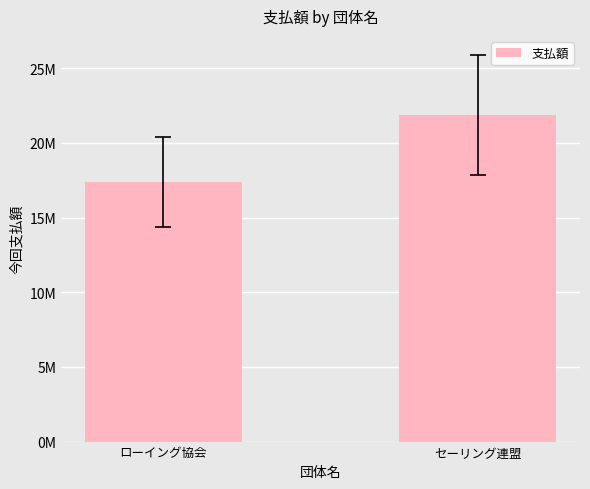

Does the chart contain any negative values?

No